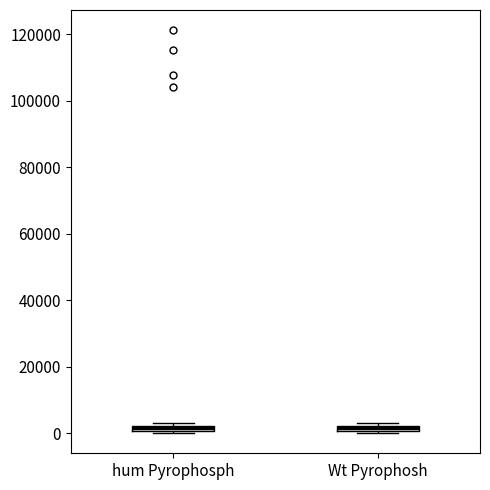

Where is the lower edge of the box for Wt Pyrophosh on the y-axis? The values are not printed on the chart, so give them approximately, as read against the axis.

0